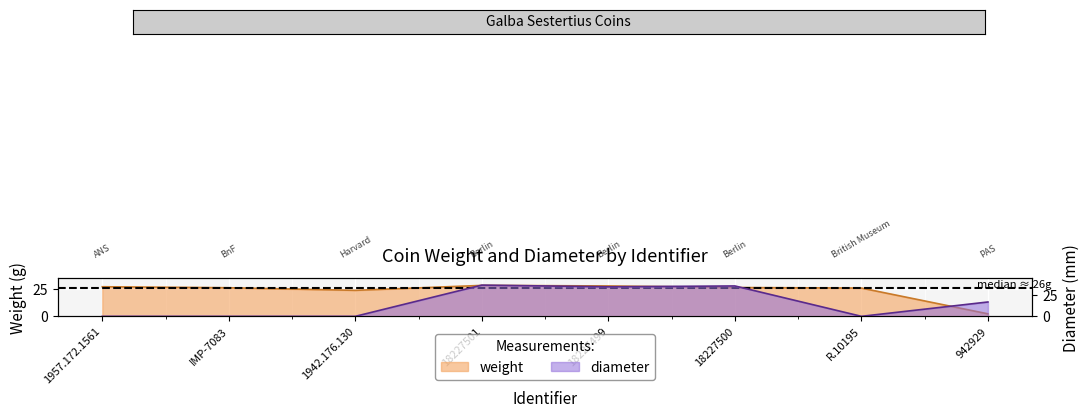

Reading left to right, what are all the values shown in this chart?

weight: 27.3	26.4	24.0	28.5	28.0	26.5	26.1	2.3
diameter: 0.0	0.0	0.0	37.0	35.0	36.0	0.0	17.0